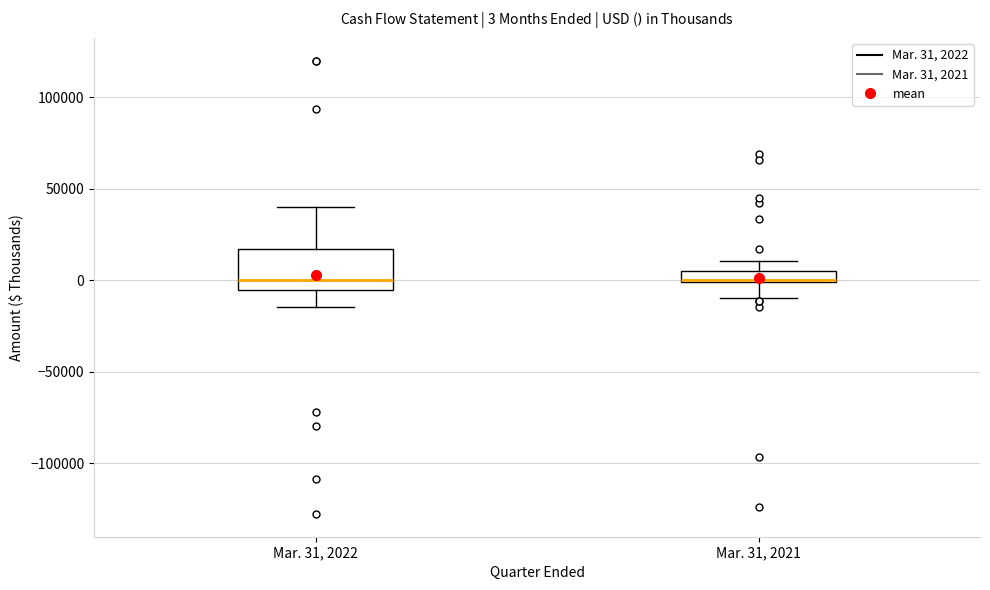

Which box is the tallest, from its lower edge to its upper edge?

Mar. 31, 2022